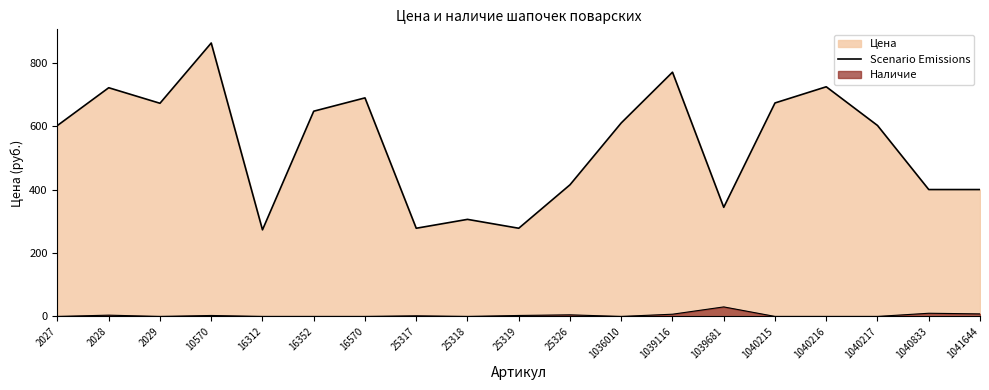

Which has a higher value, 10570 or 1040217?

10570